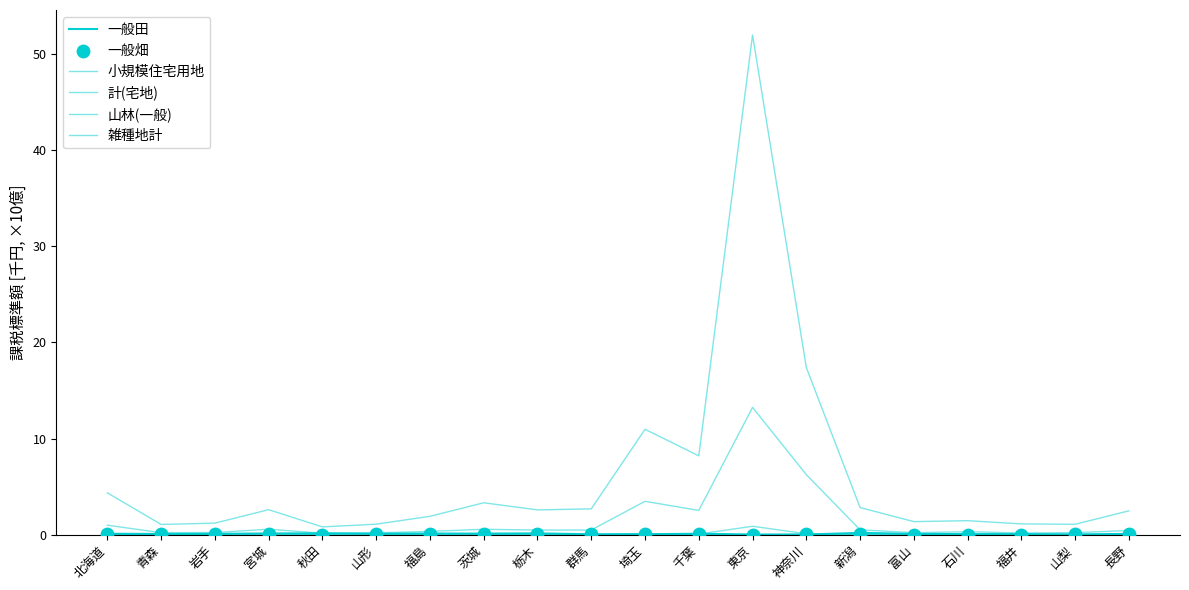

Is the value of 山林(一般) at 新潟 greater than the value of 一般畑 at 岩手?

Yes